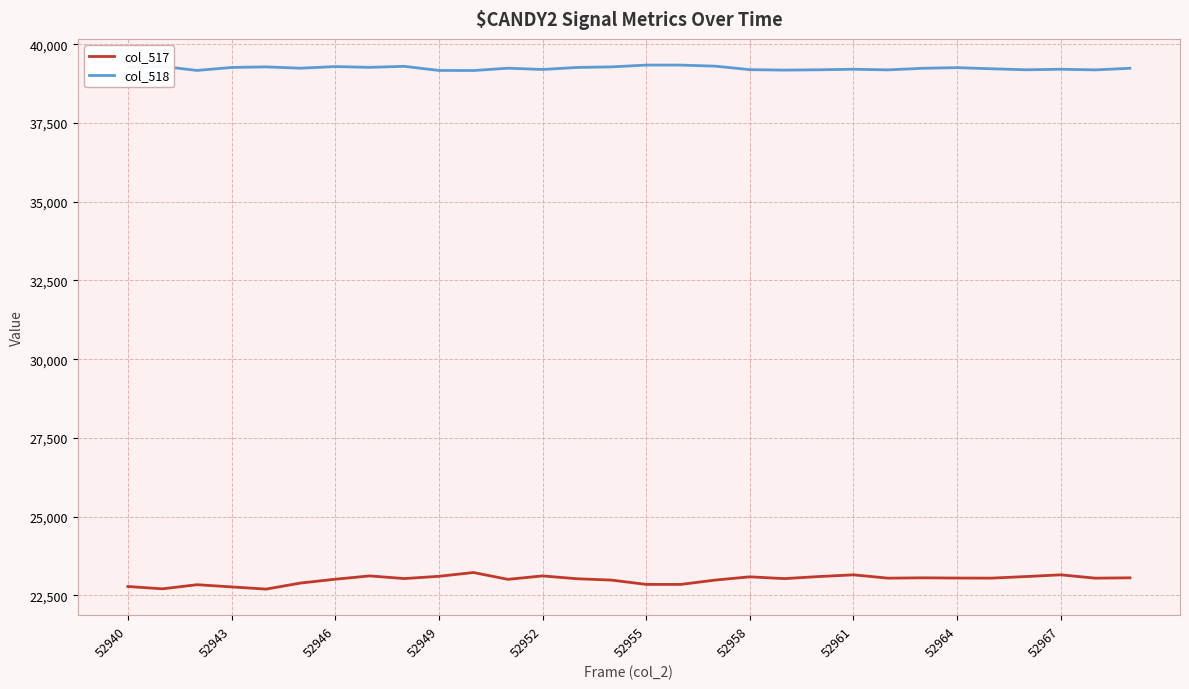

Rank the series by their maximum value, from lowest to highest.

col_517, col_518